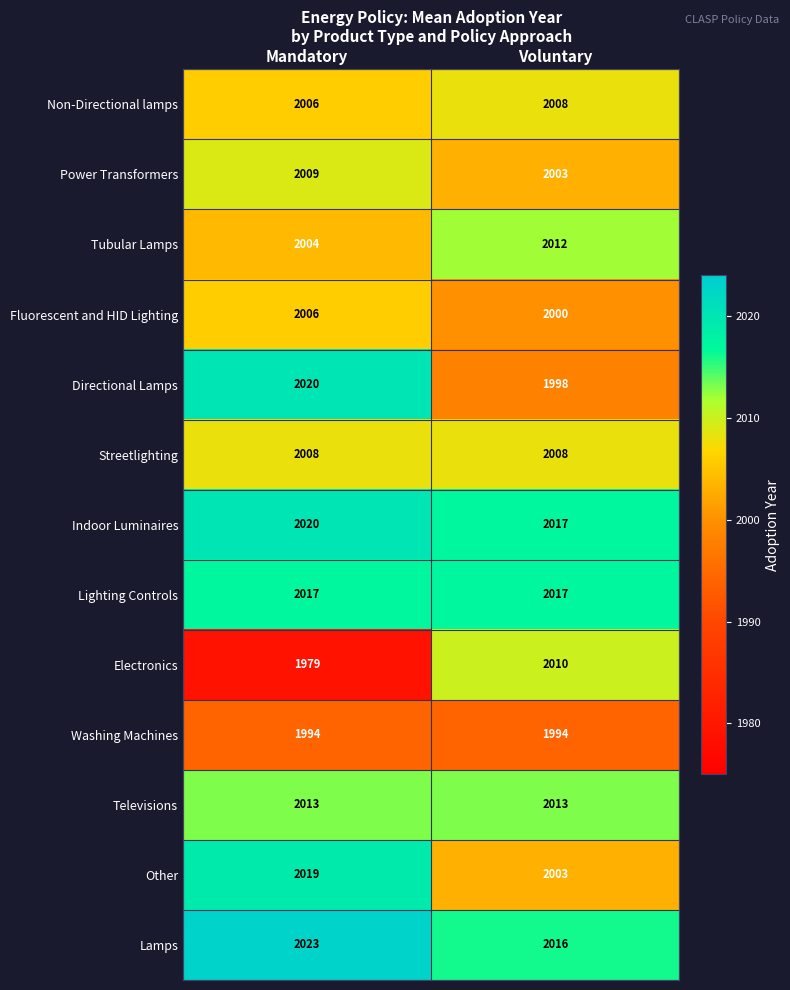

Reading right to left, list all the values displayed in this chart.

Non-Directional lamps: 2008	2006
Power Transformers: 2003	2009
Tubular Lamps: 2012	2004
Fluorescent and HID Lighting: 2000	2006
Directional Lamps: 1998	2020
Streetlighting: 2008	2008
Indoor Luminaires: 2017	2020
Lighting Controls: 2017	2017
Electronics: 2010	1979
Washing Machines: 1994	1994
Televisions: 2013	2013
Other: 2003	2019
Lamps: 2016	2023